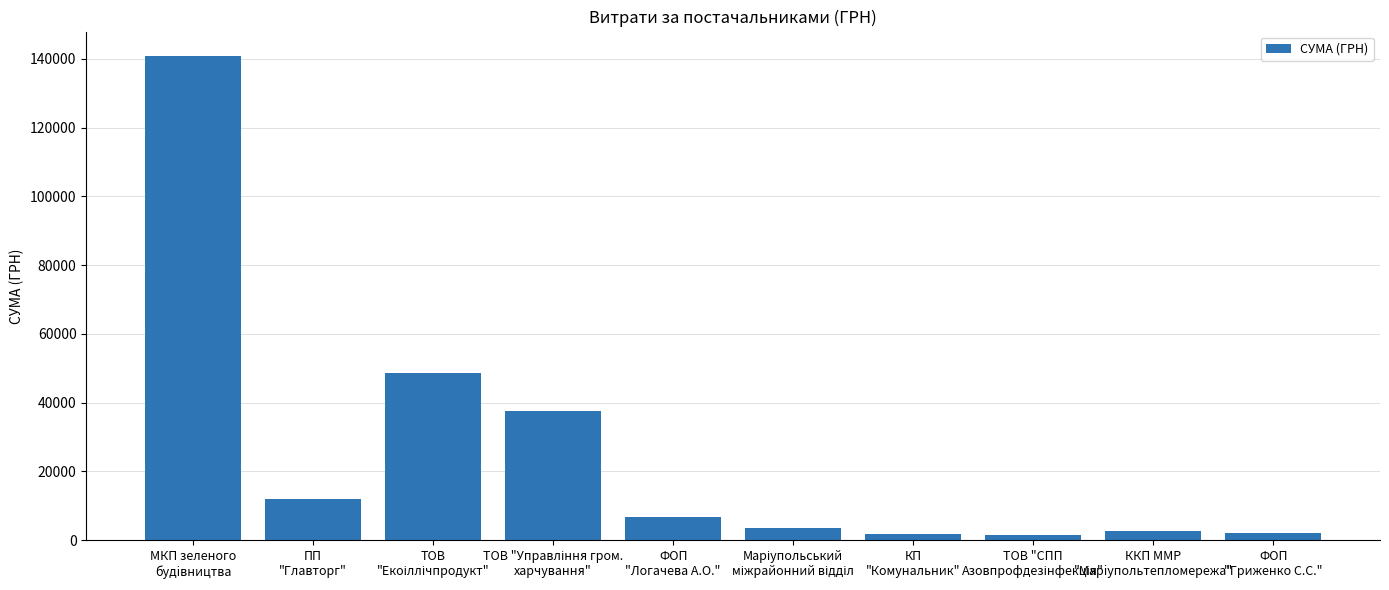

The chart shows a value of 195079.7 at МКП зеленого
будiвництва. True or false?

False